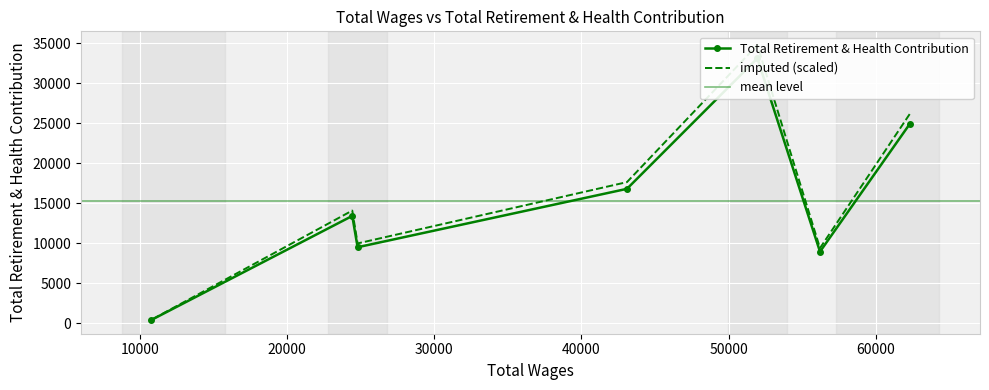

Which category has the lowest value across all series?

10791.0